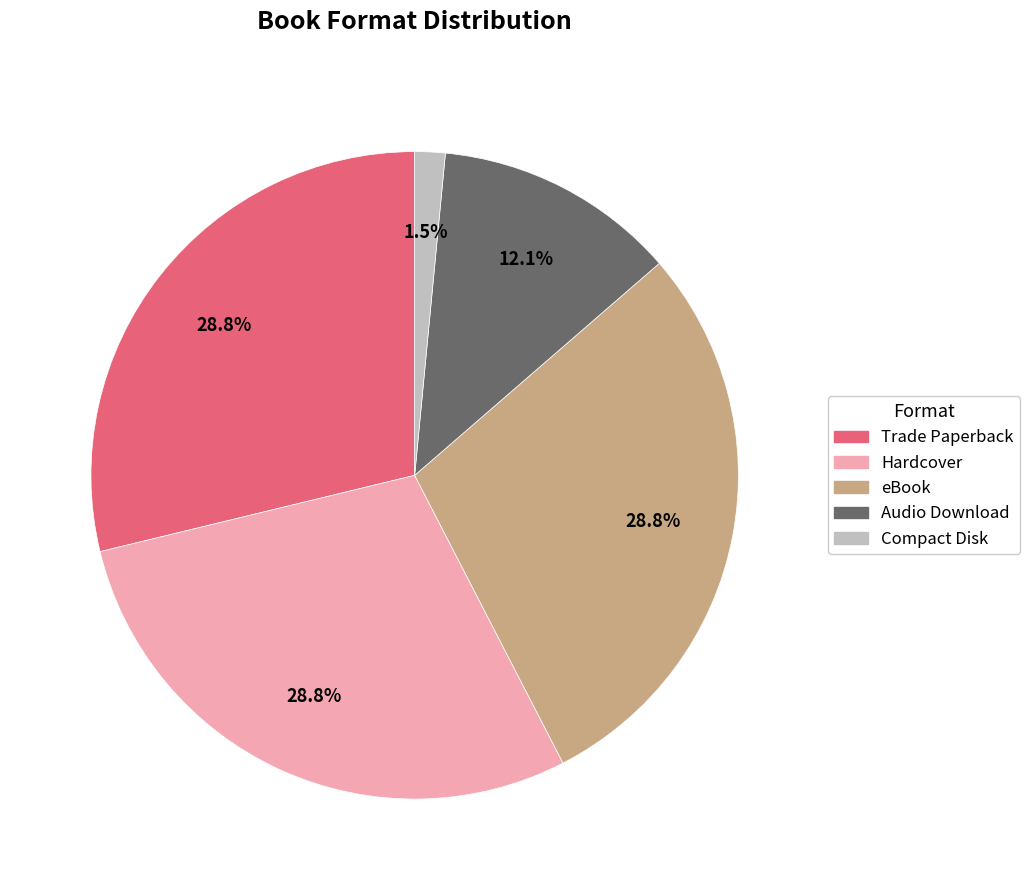

To the nearest percent, what is the difference between the Compact Disk and Hardcover slice percentages?

27%